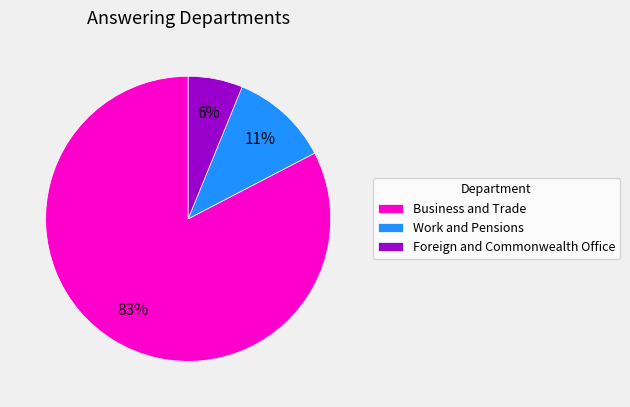

True or false: Work and Pensions accounts for 1% of the total.

False